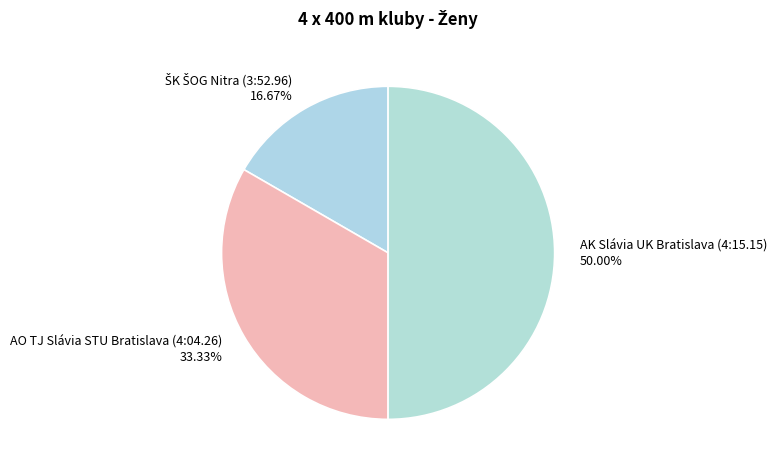

Is the sum of AK Slávia UK Bratislava (4:15.15) and AO TJ Slávia STU Bratislava (4:04.26) greater than half?

Yes